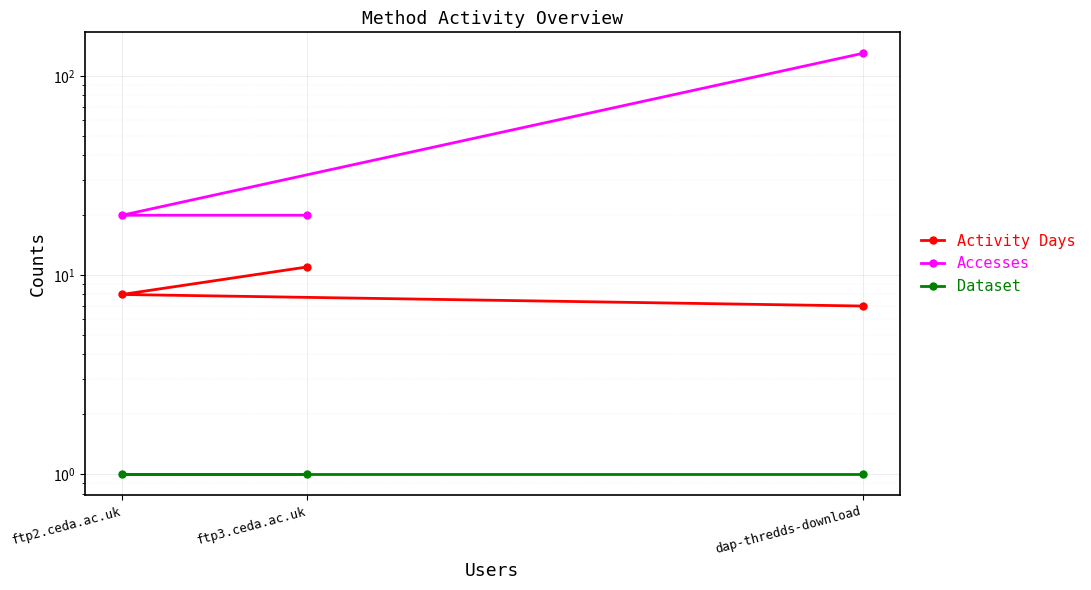

What is the spread (max minus min) of values at dap-thredds-download?

129